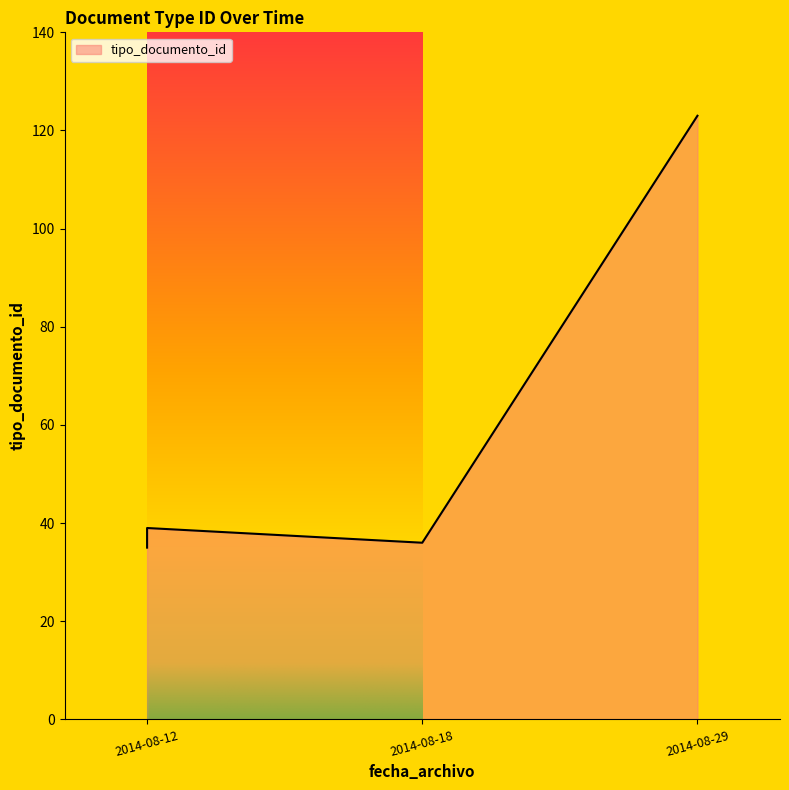

What is the difference between the second highest and second lowest values?

3